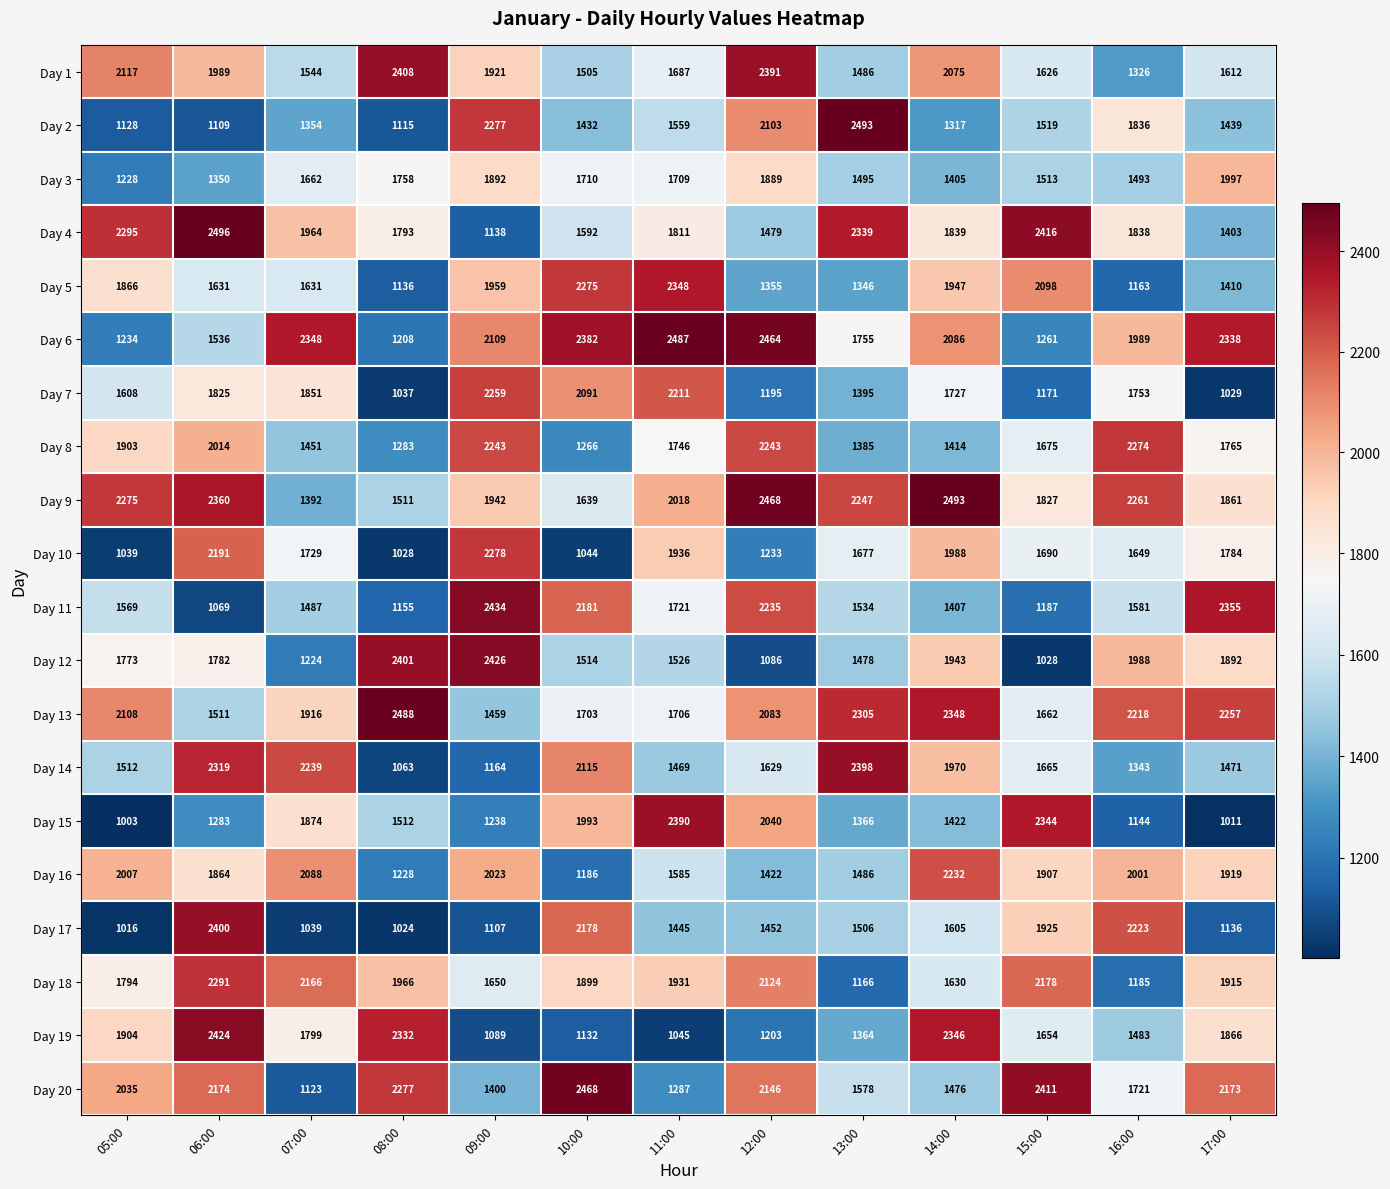

What value does the Day 3 series have at 07:00?

1662